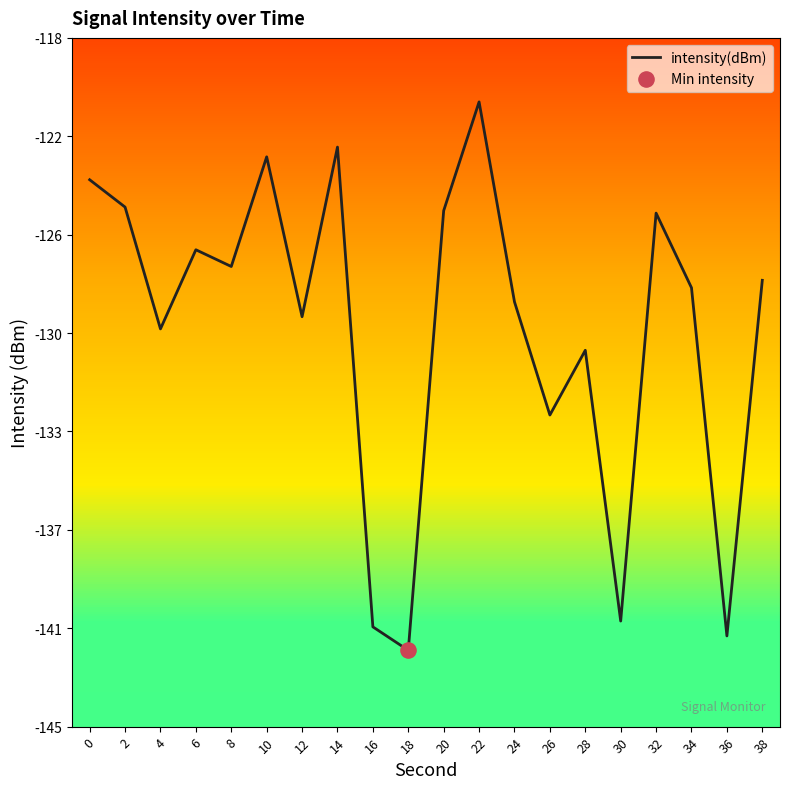

What is the change in value from 2 to 14?

+2.4